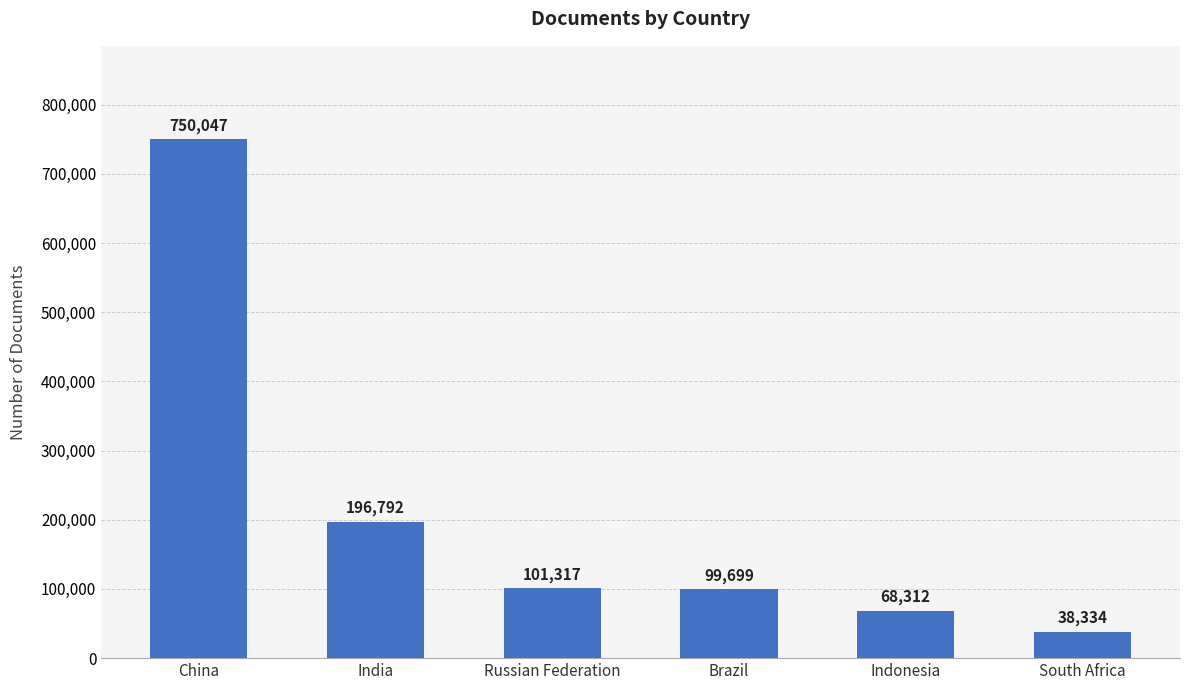

How many distinct data groups are displayed?

1